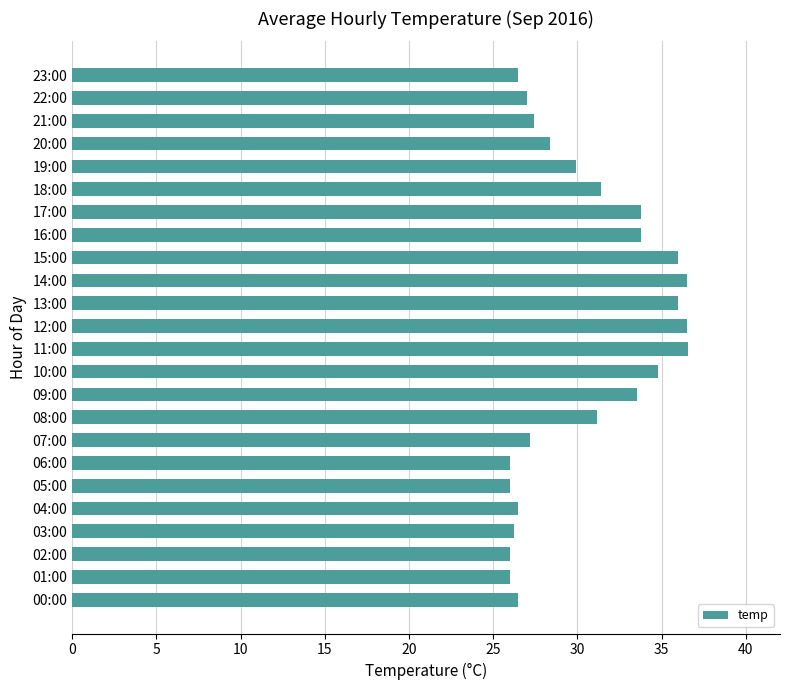

What is the sum of the values at 17:00 and 21:00?

61.2